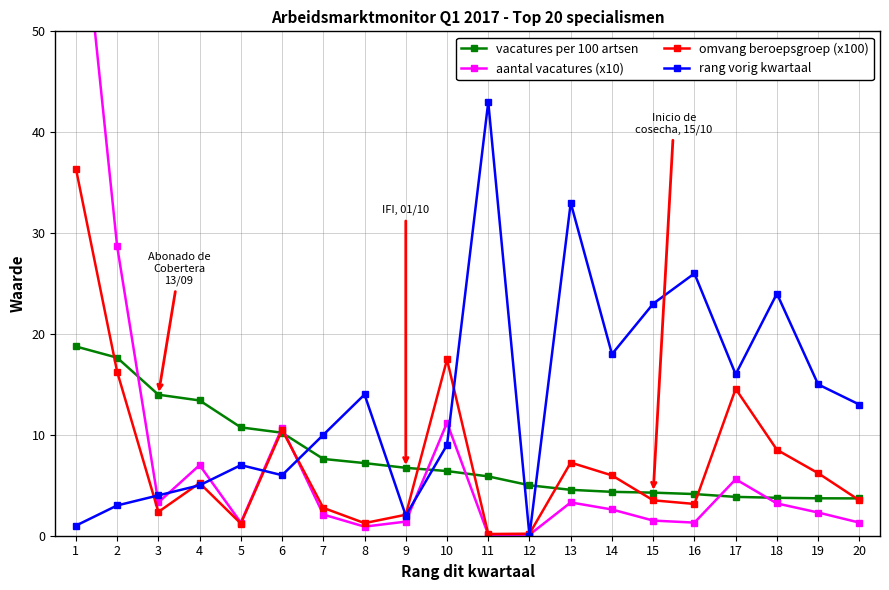

Which series has the widest spread of values?

aantal vacatures (x10)